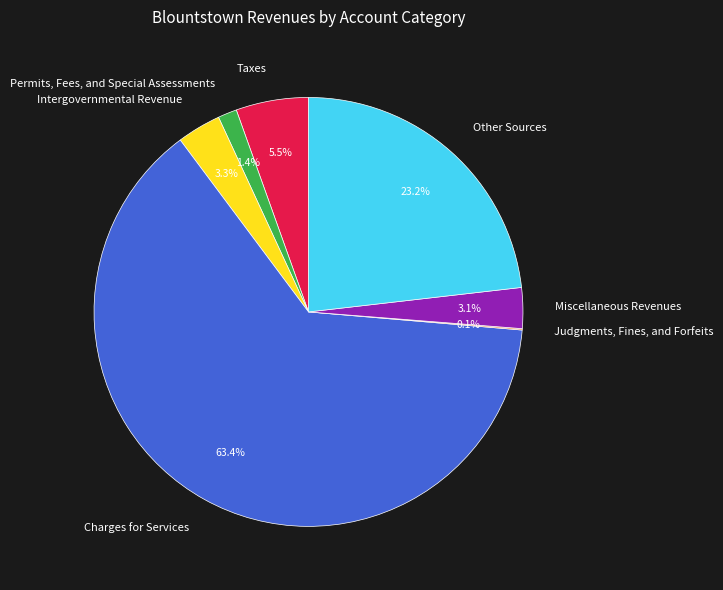

Do Miscellaneous Revenues and Charges for Services together represent more than half of the pie?

Yes